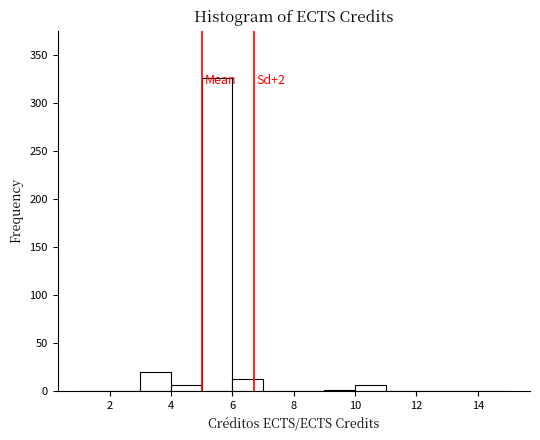

Which range on the x-axis has the tallest bar?

5 to 6